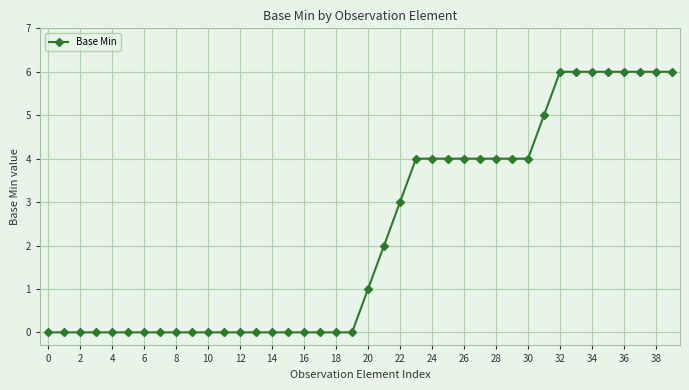

What is the difference between the maximum and second lowest values?

6